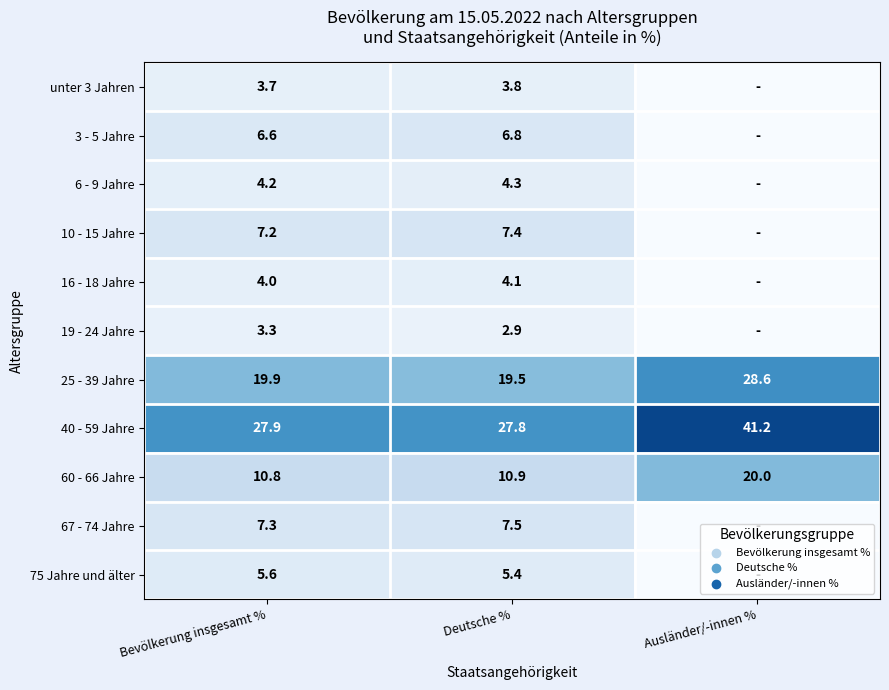

Rank the series at Deutsche % from lowest to highest value.

19 - 24 Jahre, unter 3 Jahren, 16 - 18 Jahre, 6 - 9 Jahre, 75 Jahre und älter, 3 - 5 Jahre, 10 - 15 Jahre, 67 - 74 Jahre, 60 - 66 Jahre, 25 - 39 Jahre, 40 - 59 Jahre